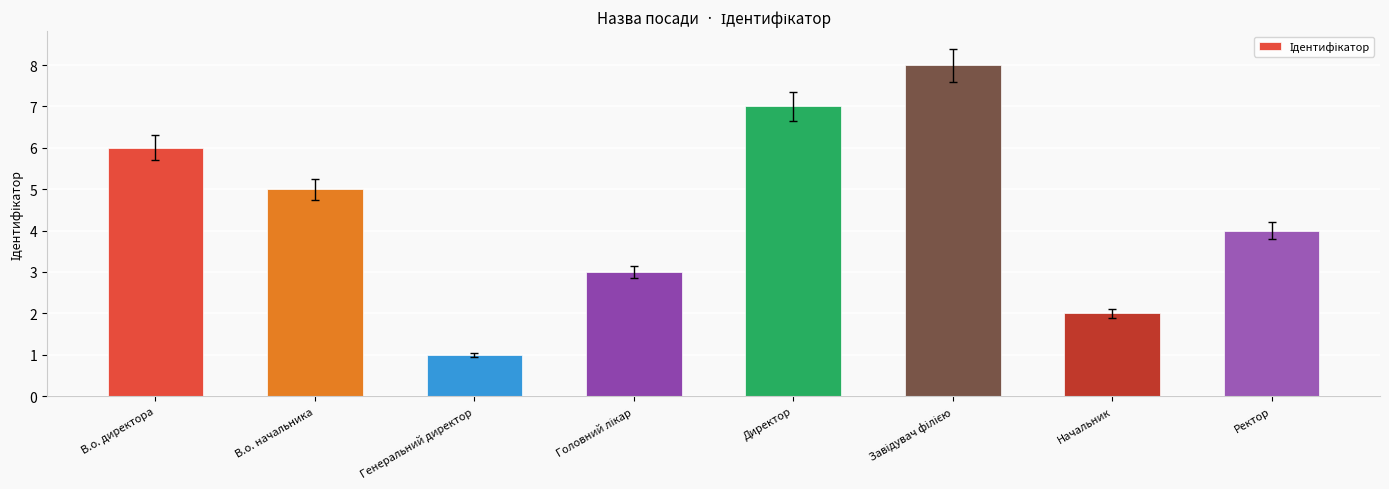

What is the value of the 3rd bar from the left?

1